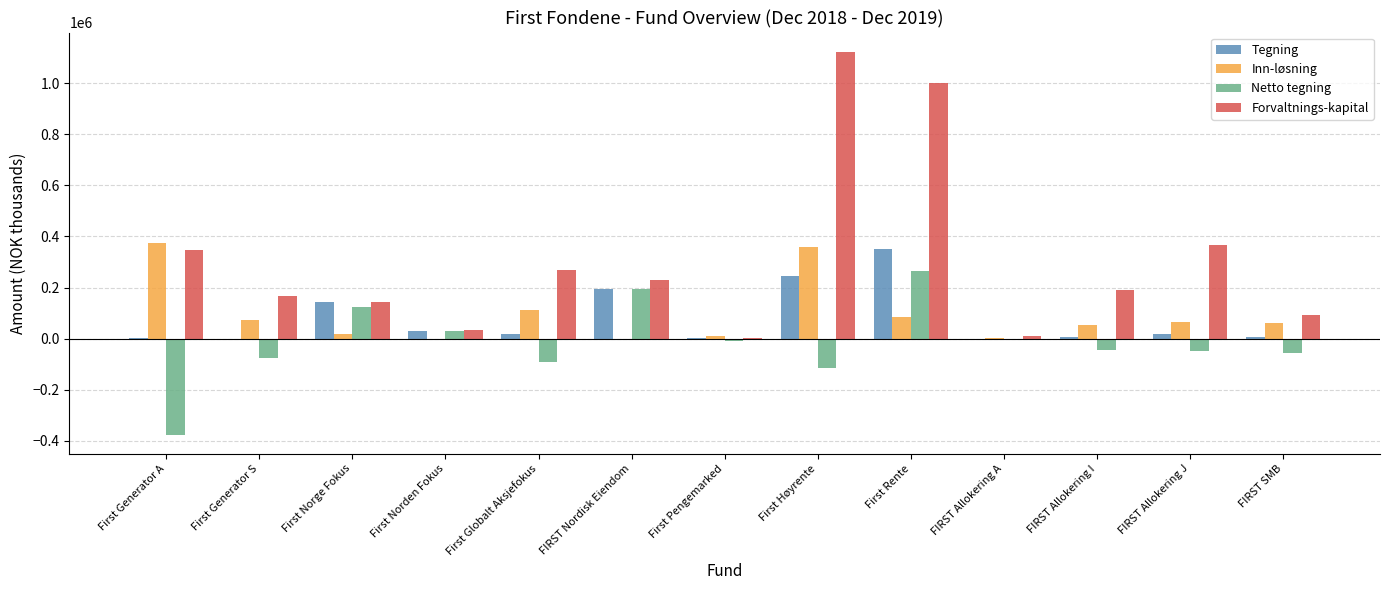

Which series has the widest spread of values?

Forvaltnings-kapital